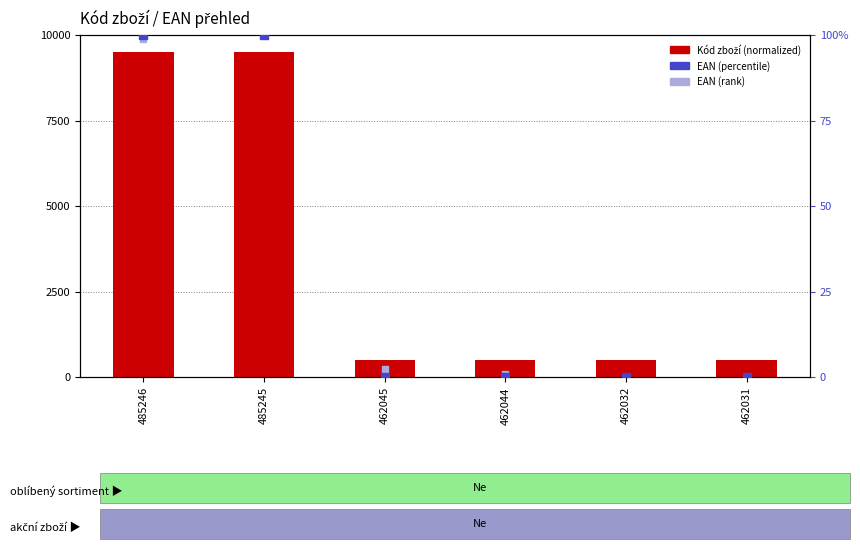

At how many categories does at least one series exceed 4243?

2